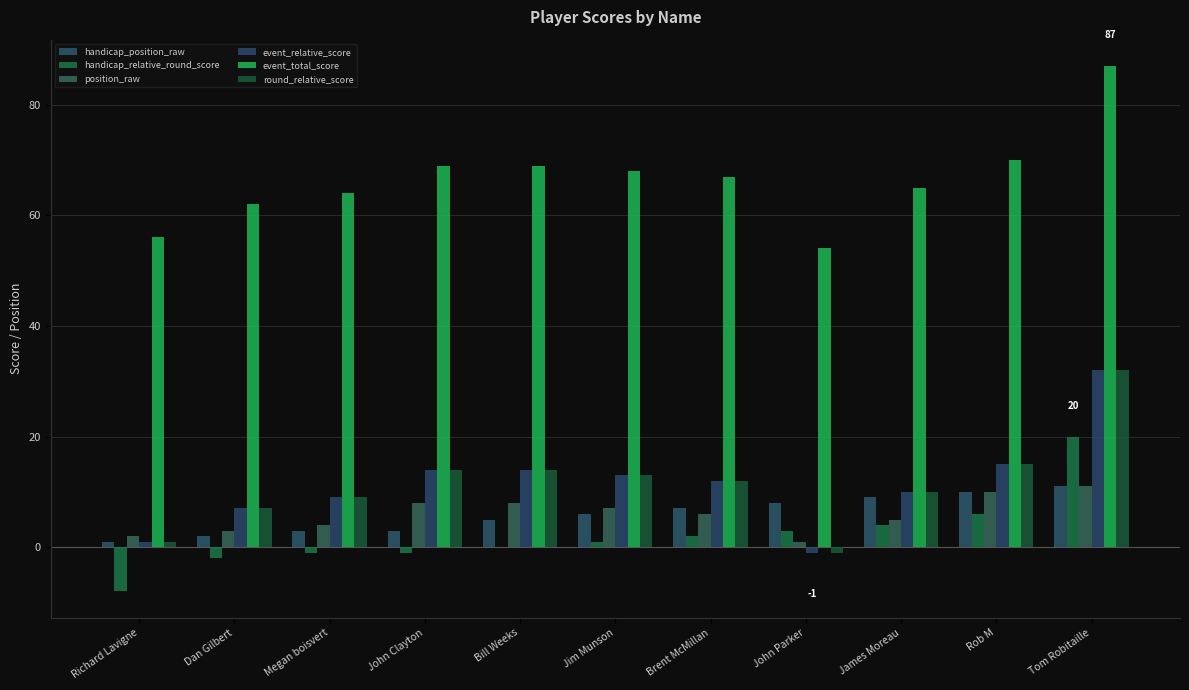

Which series has the largest total across all categories?

event_total_score